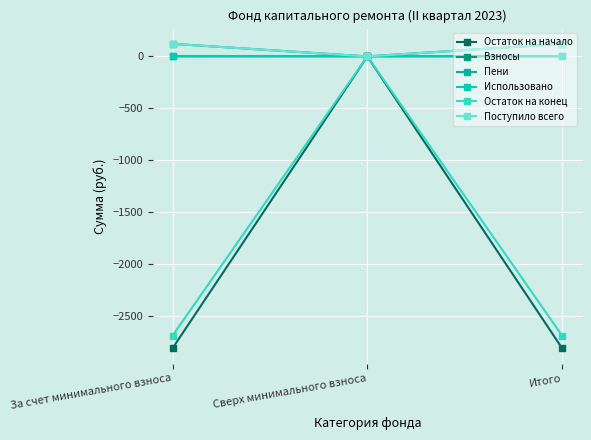

List the labels in order of Взносы value, largest first.

За счет минимального взноса, Итого, Сверх минимального взноса